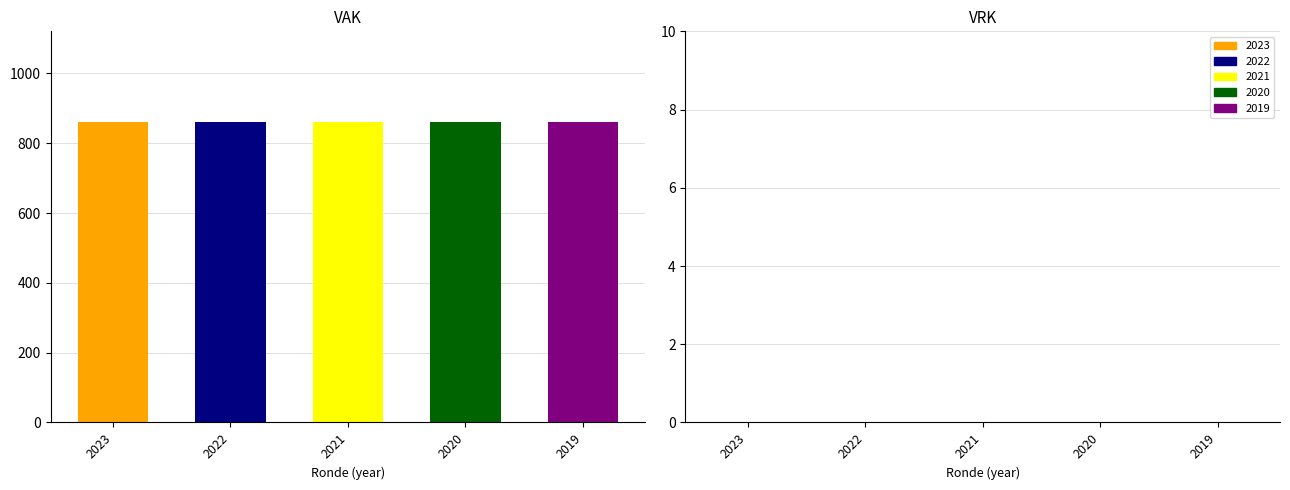

The VRK series shows 0 at 2023. True or false?

True